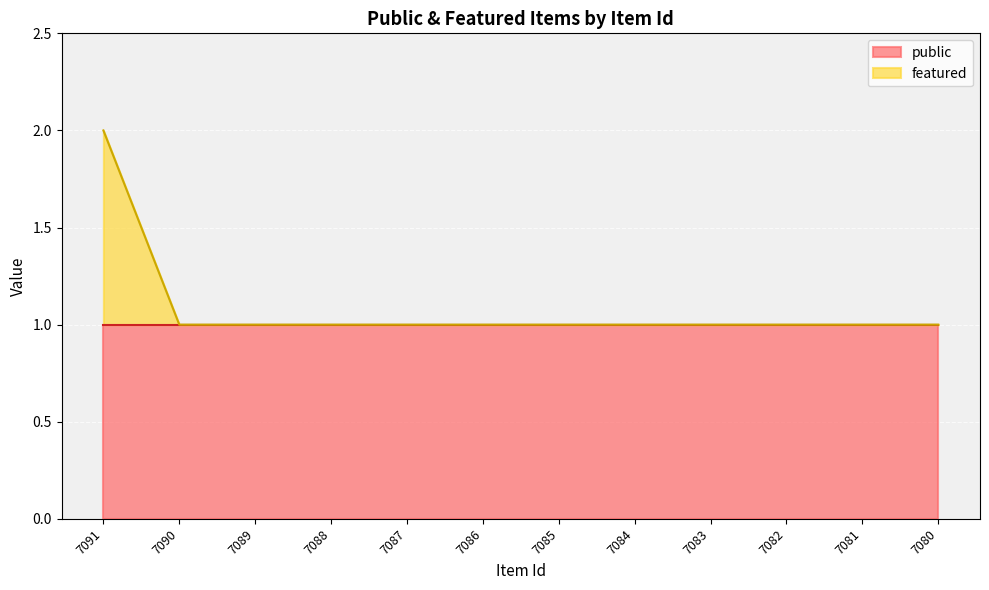

What is the ratio of the value at 7086 to the value at 7081?

1.0